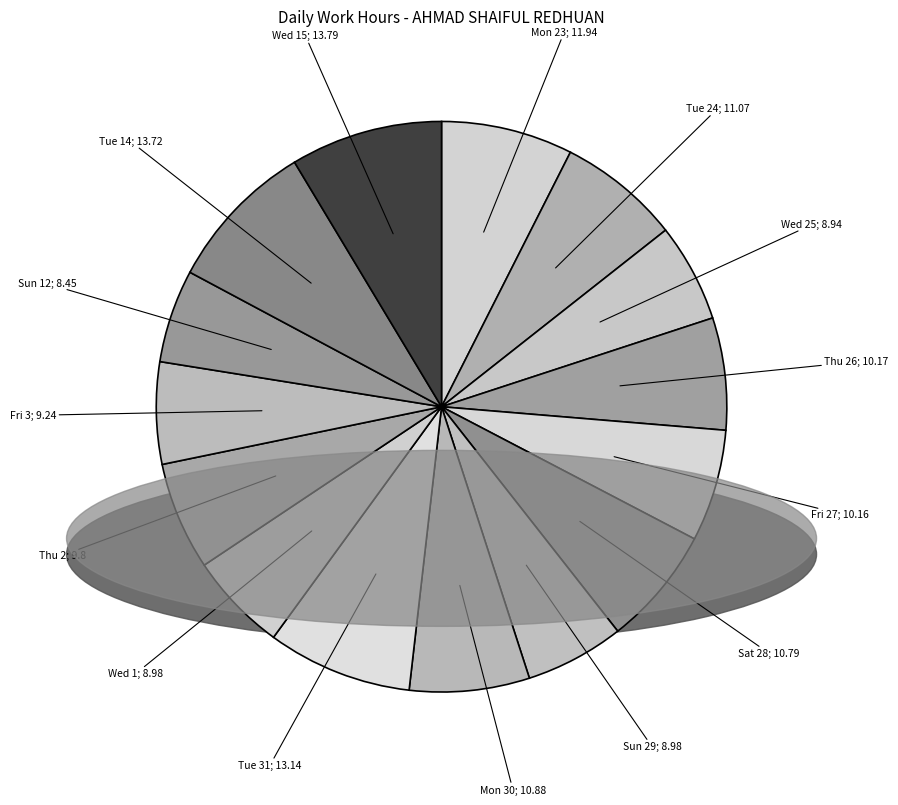

Rank the categories by value from lowest to highest.

Sun 12, Wed 25, Sun 29, Wed 1, Fri 3, Thu 2, Fri 27, Thu 26, Sat 28, Mon 30, Tue 24, Mon 23, Tue 31, Tue 14, Wed 15